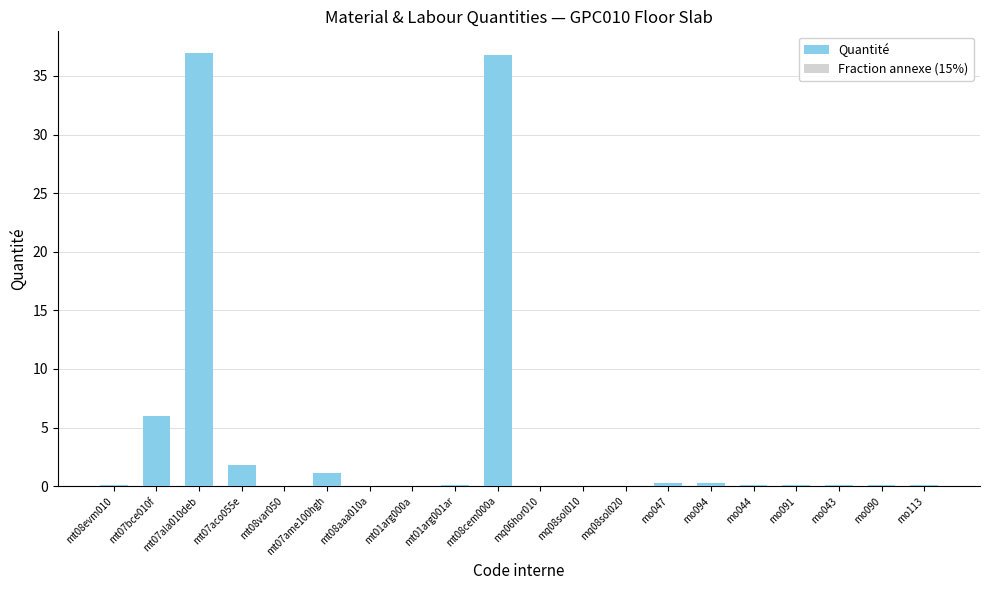

What is the sum of all Quantité values?

83.9